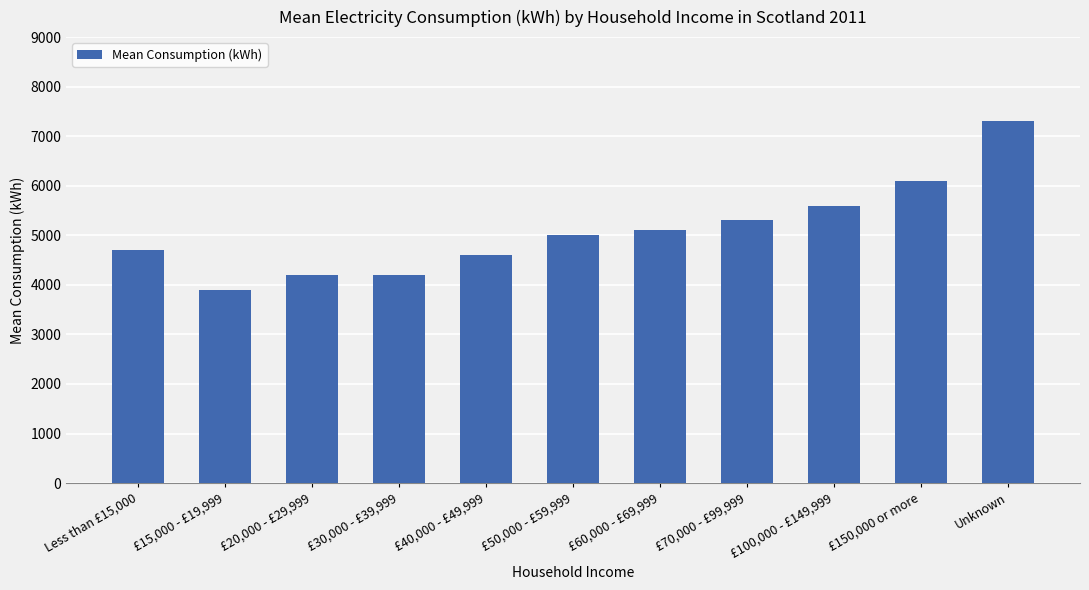

What is the change in value from £30,000 - £39,999 to £60,000 - £69,999?

+900